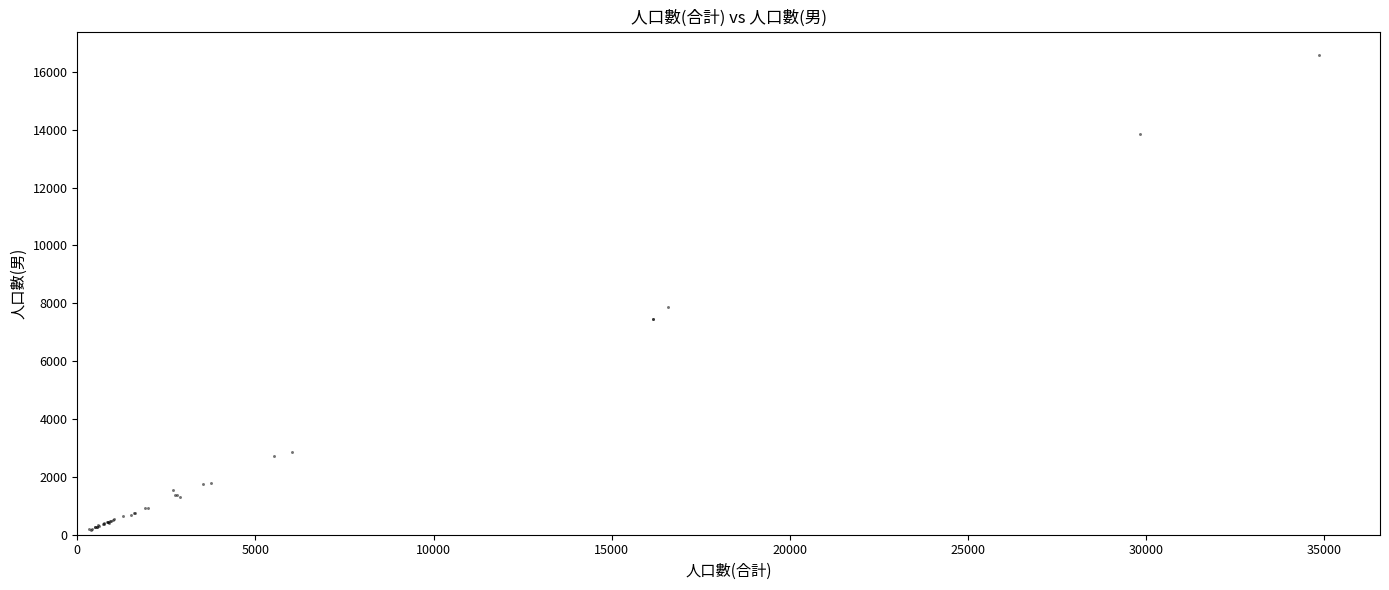

What Y value in the scatter plot is closest to 8375?

7864